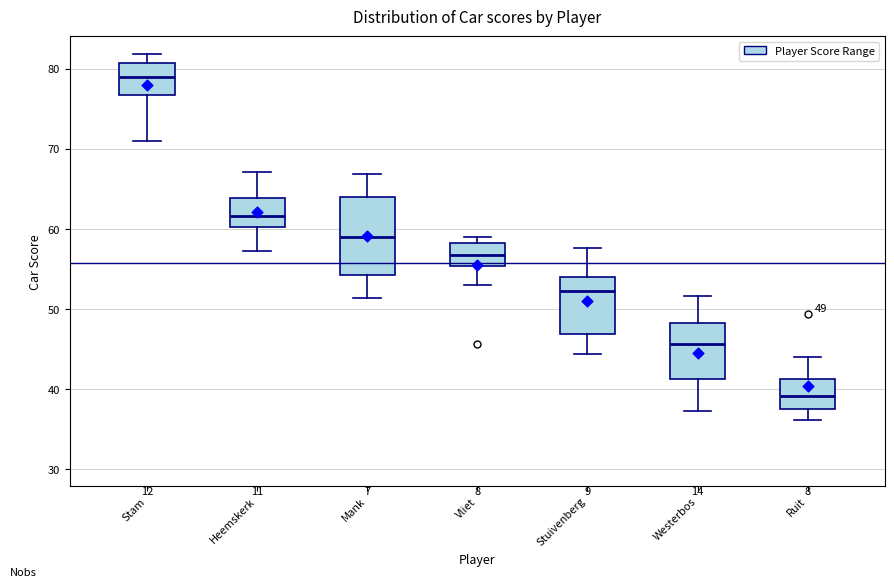

Which box is the tallest, from its lower edge to its upper edge?

Mank